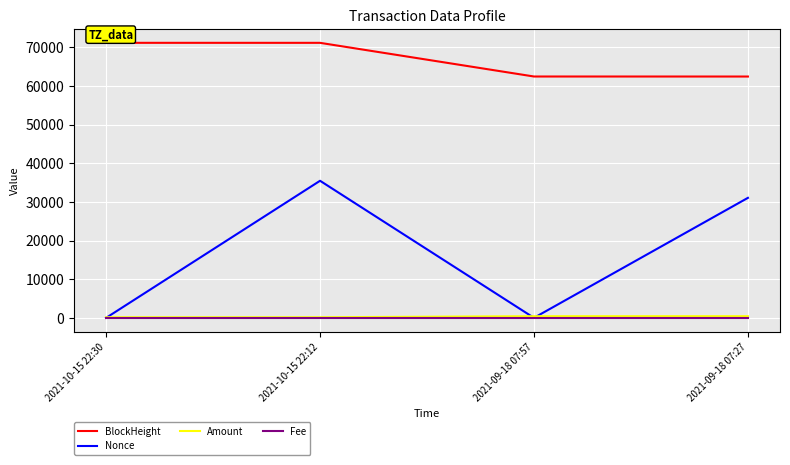

Which series has the largest total across all categories?

BlockHeight